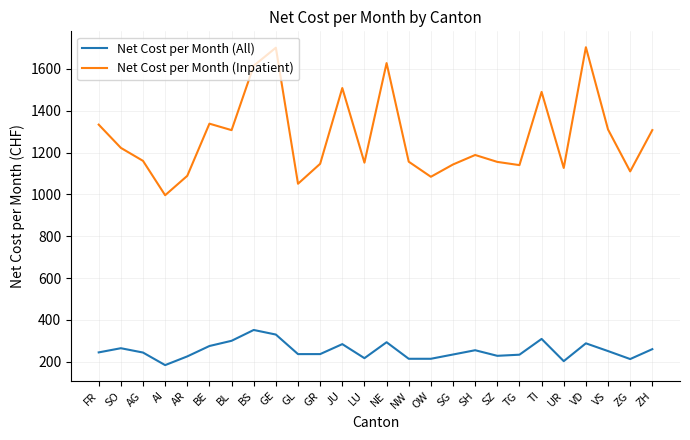

What position from the left is SG?

17